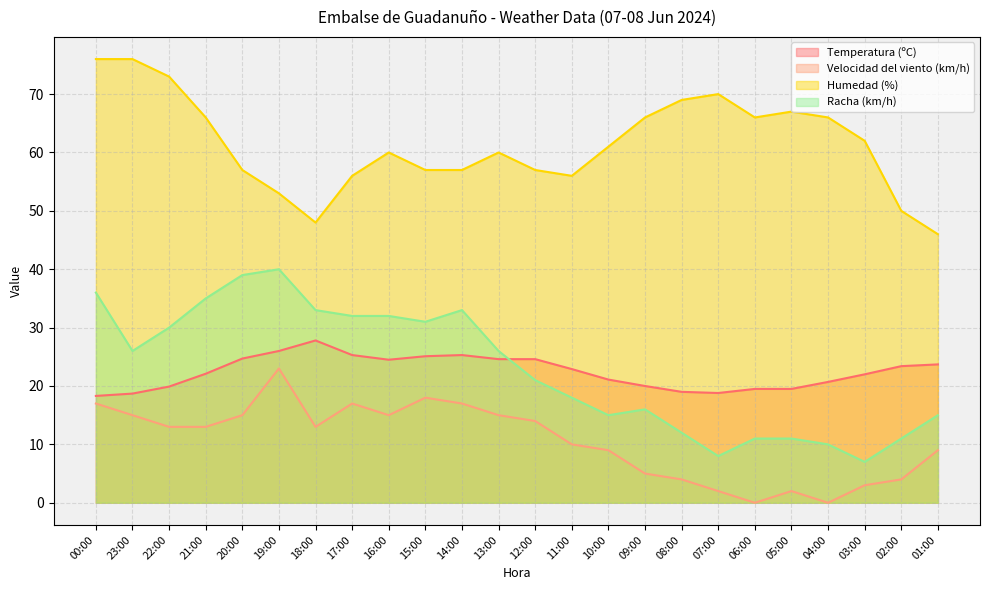

What is the sum of all Velocidad del viento (km/h) values?

253.0